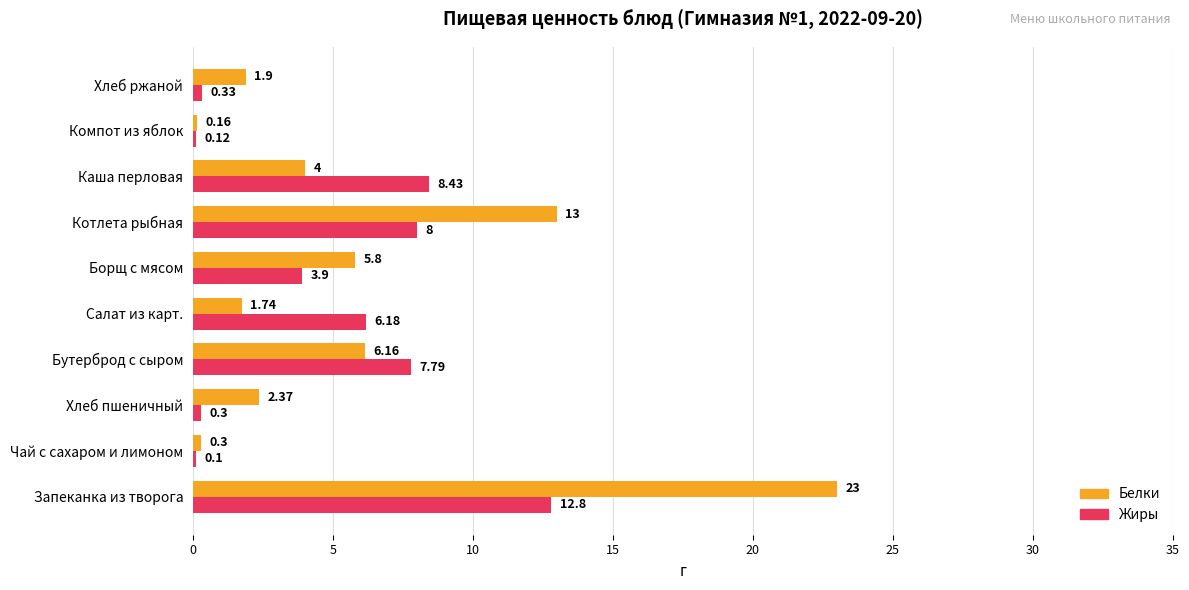

Which series has the largest range (max minus min)?

Белки